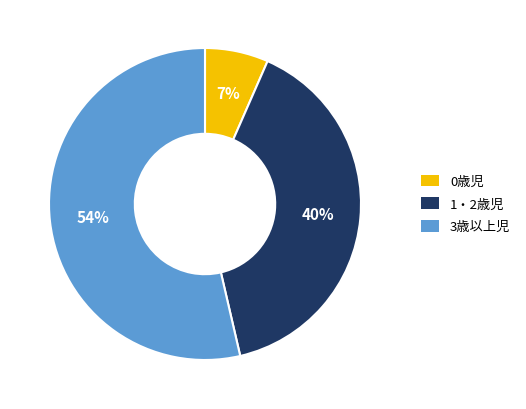

Is it true that 3歳以上児 is 61% of the pie?

False